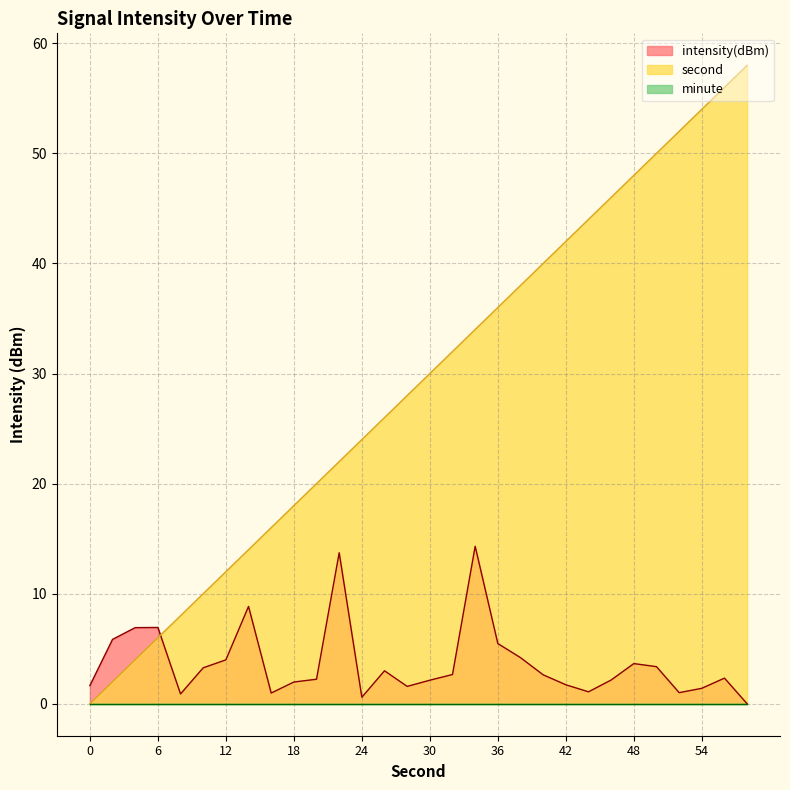

What is the approximate value of second at 28?

28.0